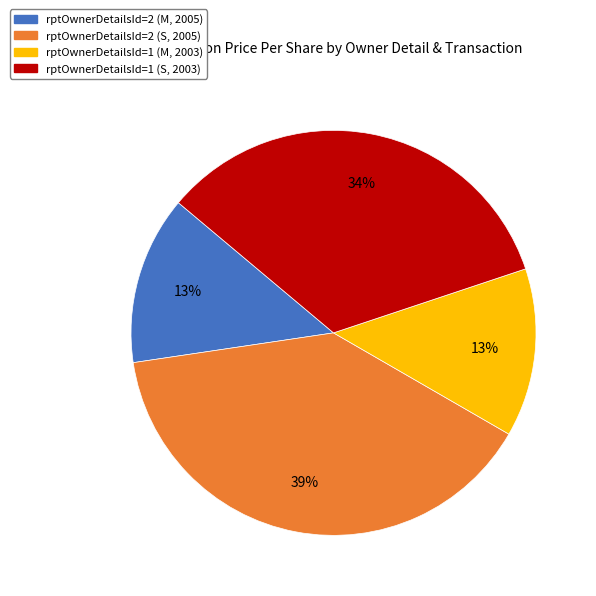

True or false: rptOwnerDetailsId=2 (M, 2005) accounts for 13% of the total.

True